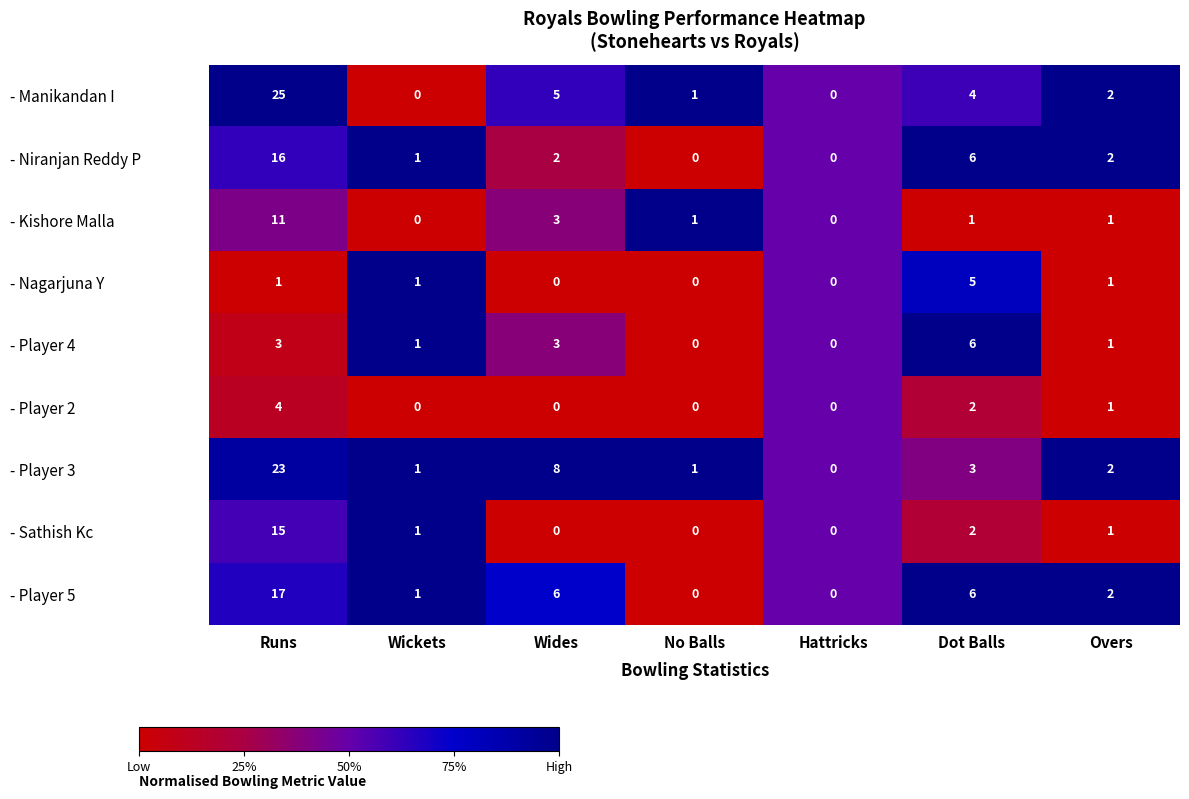

Which series has the widest spread of values?

- Manikandan I